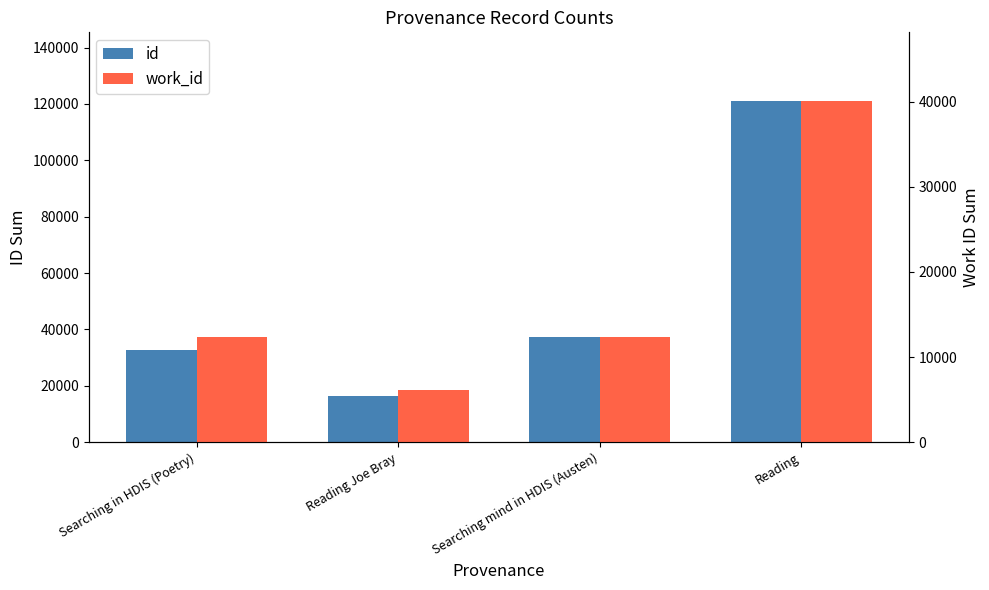

Which category has the highest value across all series?

Reading